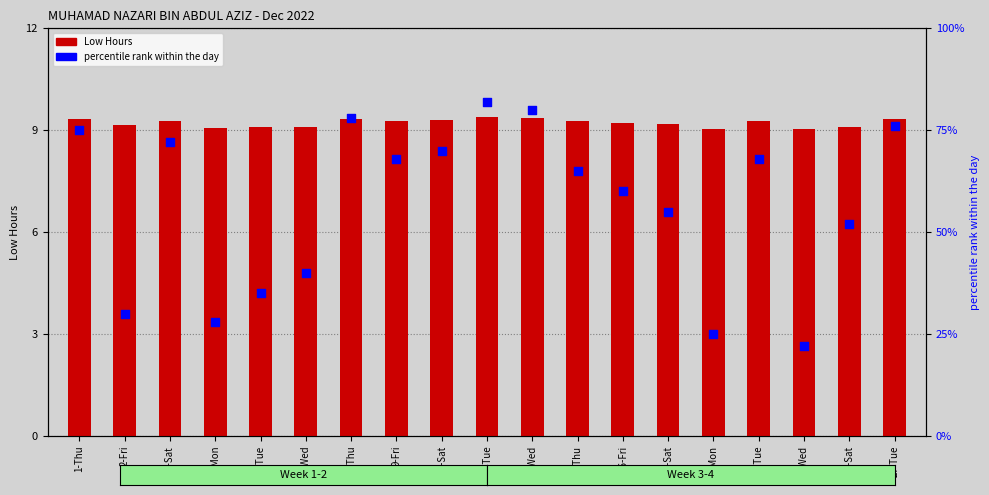

Which series contains the highest Y value?

percentile rank within the day